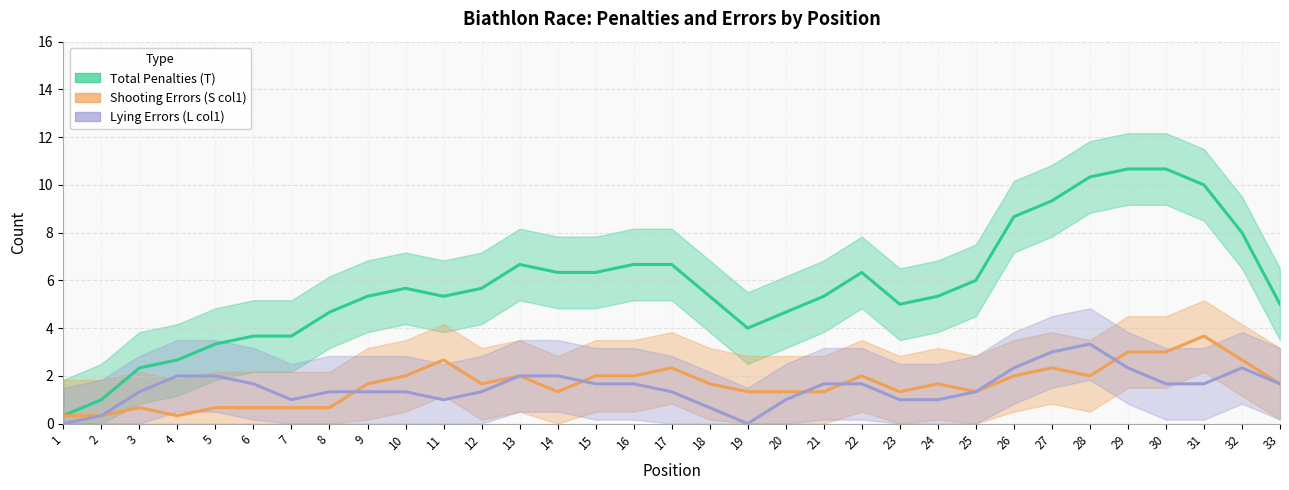

What are all the series names shown in the legend?

Total Penalties (T), Shooting Errors (S col1), Lying Errors (L col1)